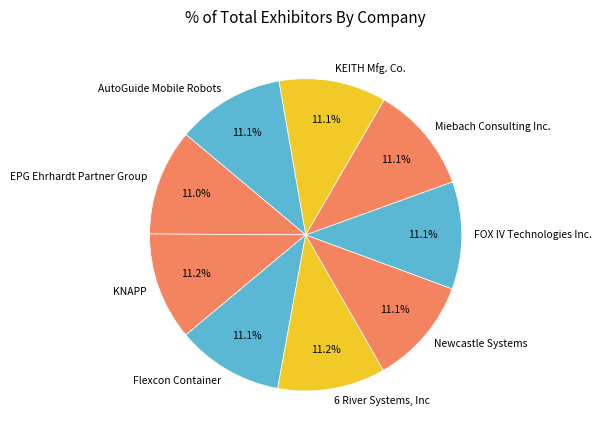

Count the number of slices in the pie.

9